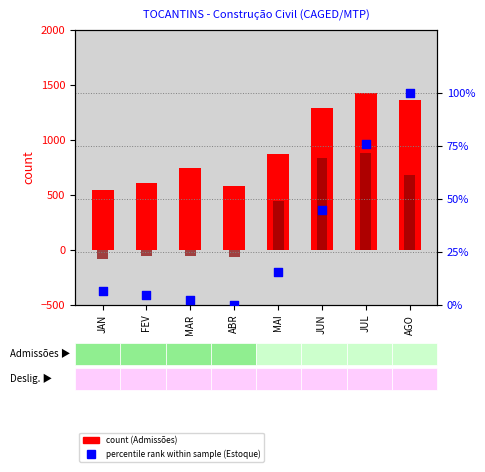

What is the total value across all series at MAR?

685.4